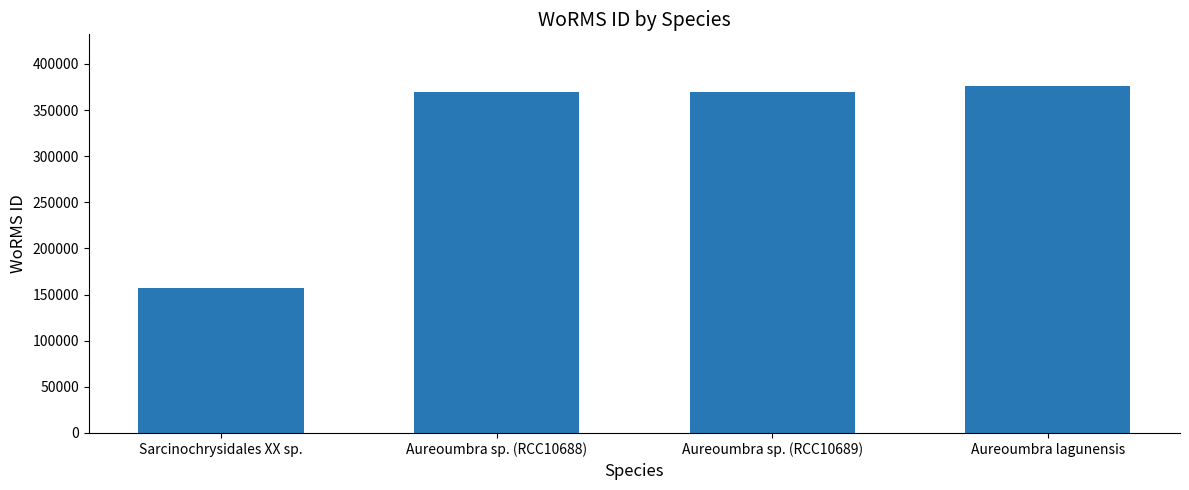

Read the value at Sarcinochrysidales XX sp..

157466